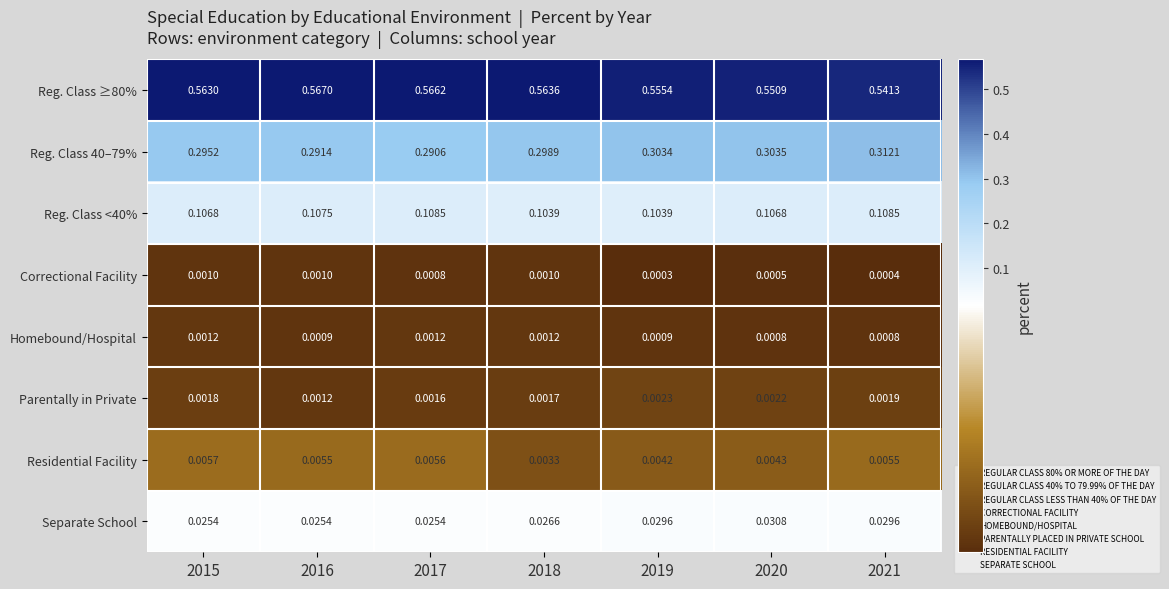

At which category does the chart reach its peak across all series?

2016